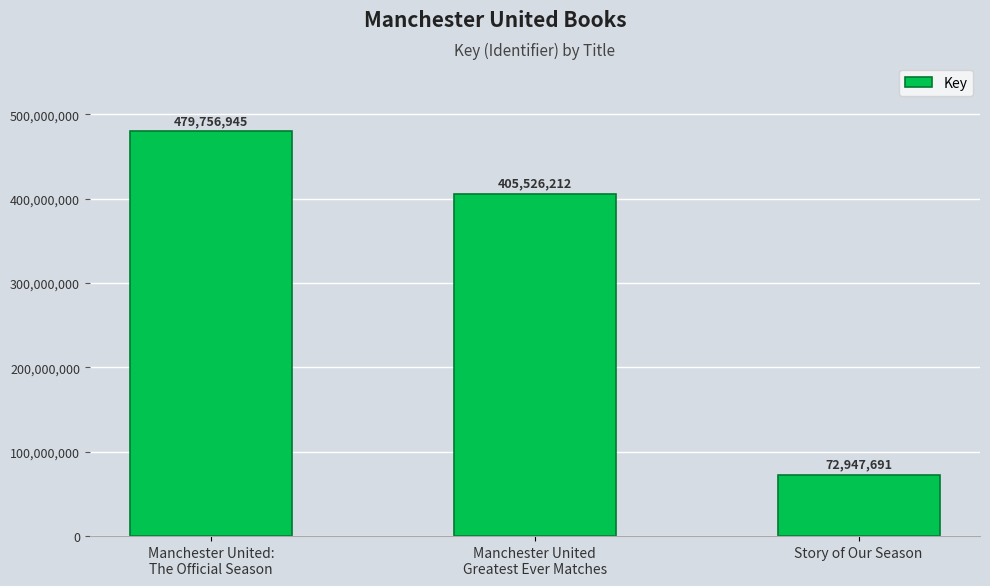

What is the ratio of the value at Story of Our Season to the value at Manchester United
Greatest Ever Matches?

0.2